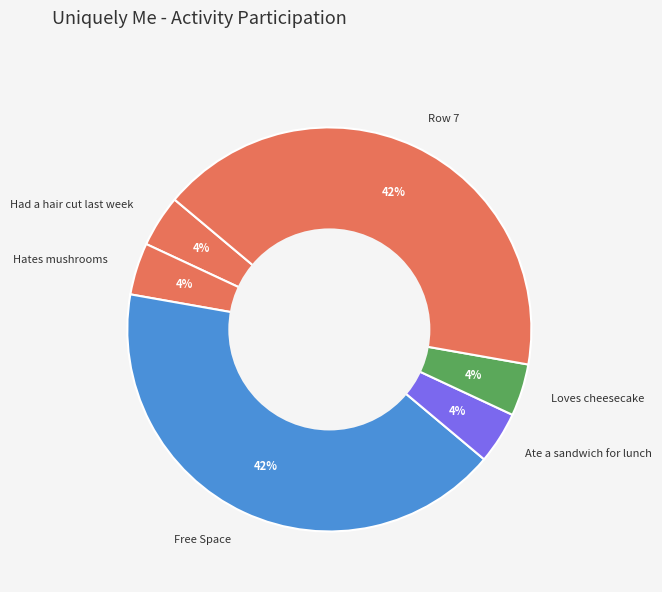

Is Ate a sandwich for lunch the majority of the pie?

No